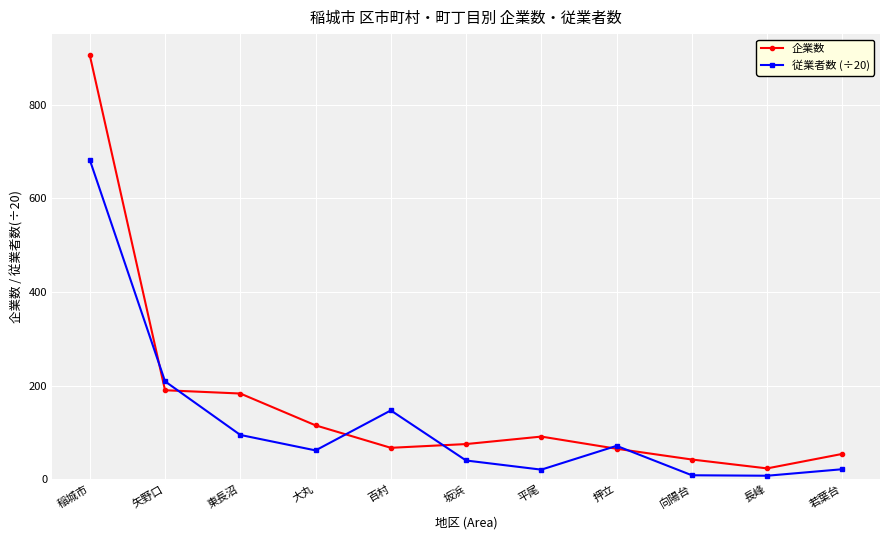

What is the difference between the 企業数 values at 長峰 and 矢野口?

167.0